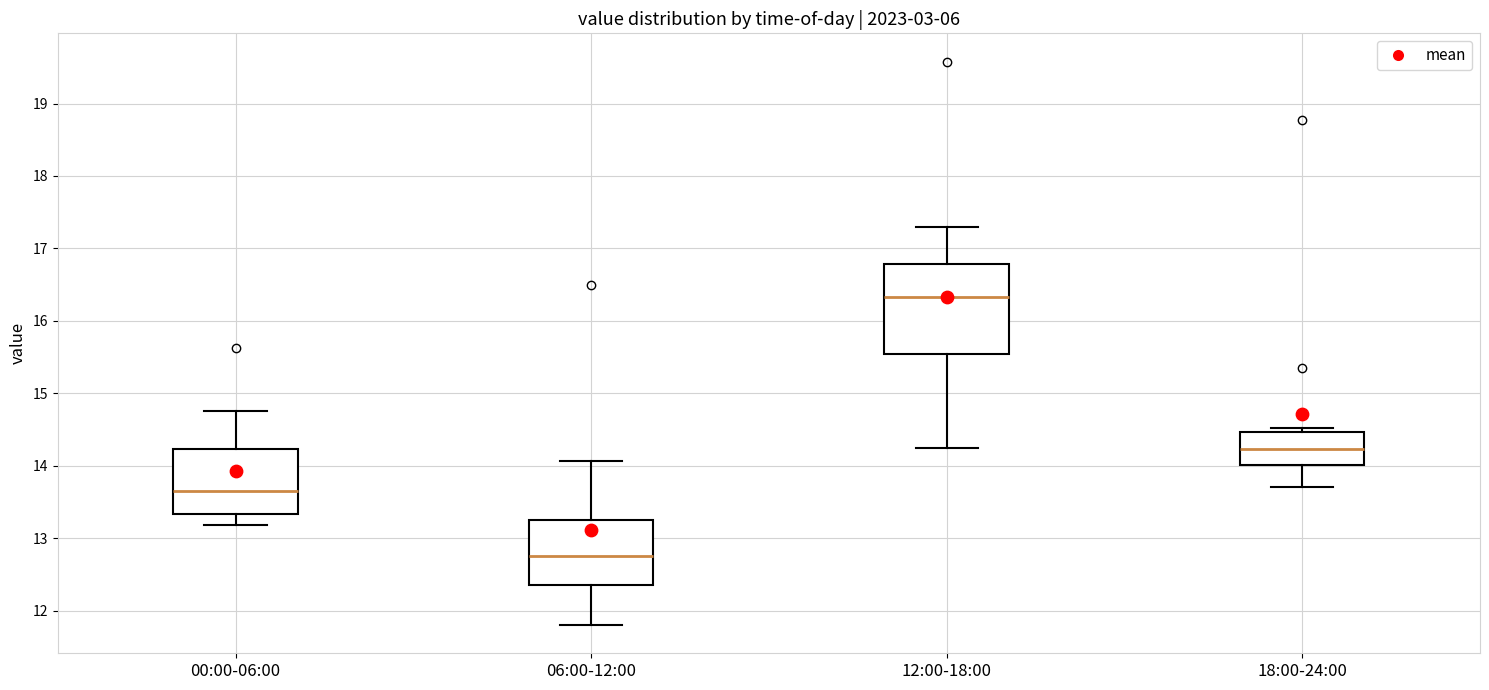

Reading left to right, read every box against the y-axis: the position of its median line, the range the box covers, and the ends of its whiskers. The values are not printed on the chart, so give them approximately, as read against the axis.

00:00-06:00: median 13.7, box 13.3 to 14.2, whiskers 13.2 to 14.8
06:00-12:00: median 12.8, box 12.4 to 13.3, whiskers 11.8 to 14.1
12:00-18:00: median 16.3, box 15.5 to 16.8, whiskers 14.3 to 17.3
18:00-24:00: median 14.2, box 14.0 to 14.5, whiskers 13.7 to 14.5 (just above the box's upper edge)